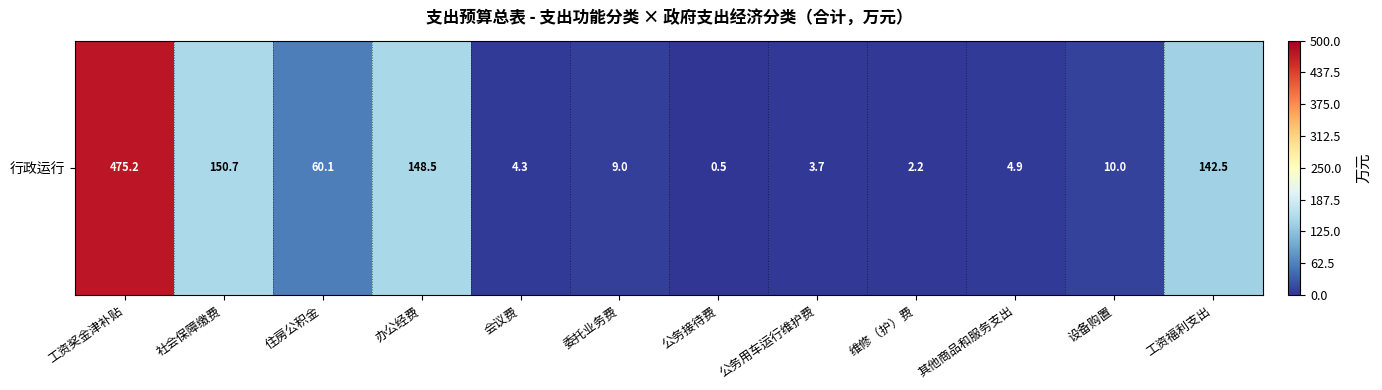

What is the average value?

84.3